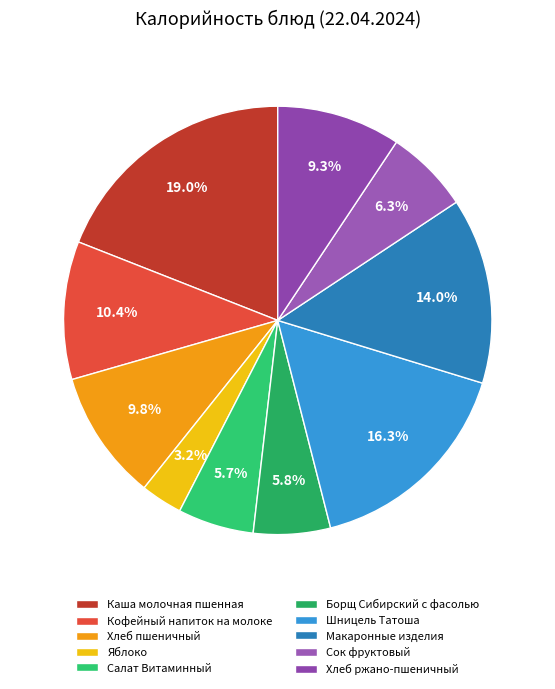

Combined, do Каша молочная пшенная and Шницель Татоша account for over 50%?

No